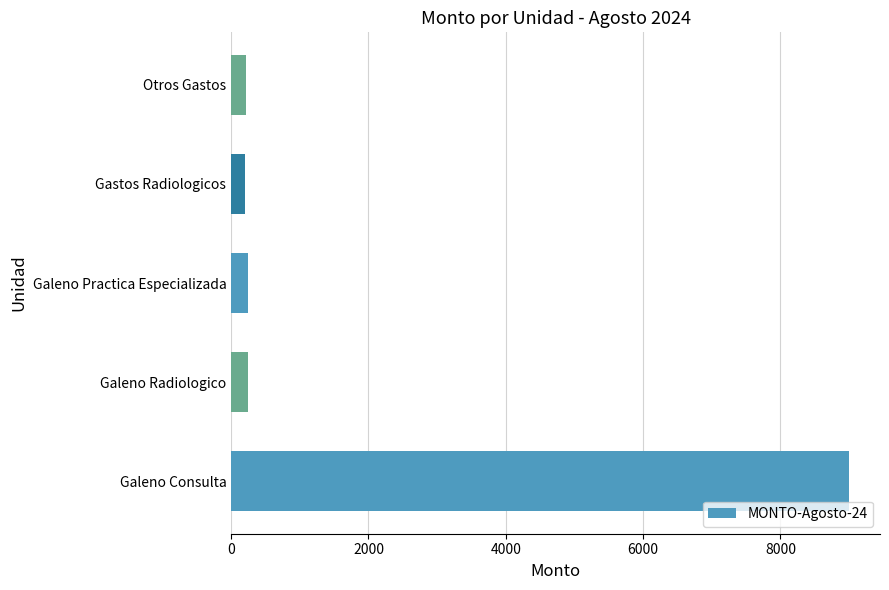

Count the number of categories in the chart.

5